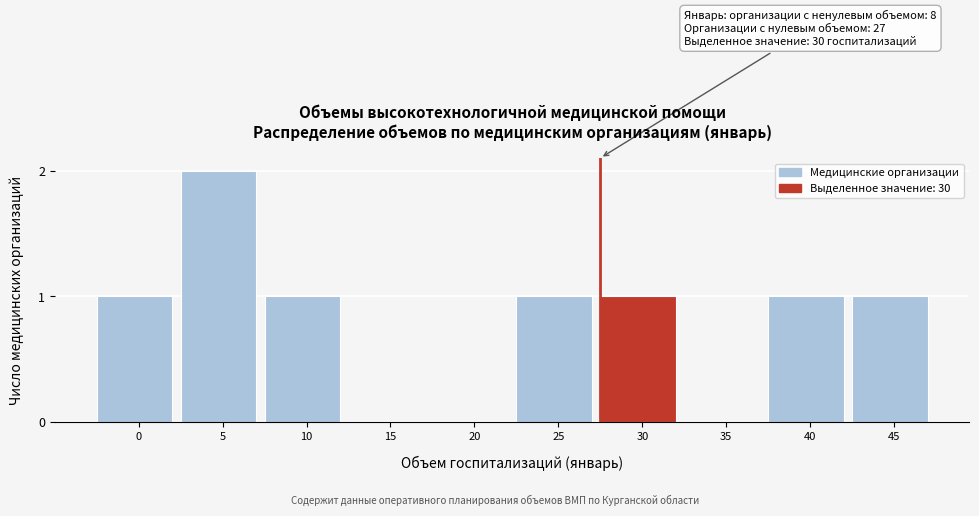

Reading right to left, transcribe all the data shown in this chart.

45=1	40=1	35=0	30=1	25=1	20=0	15=0	10=1	5=2	0=1